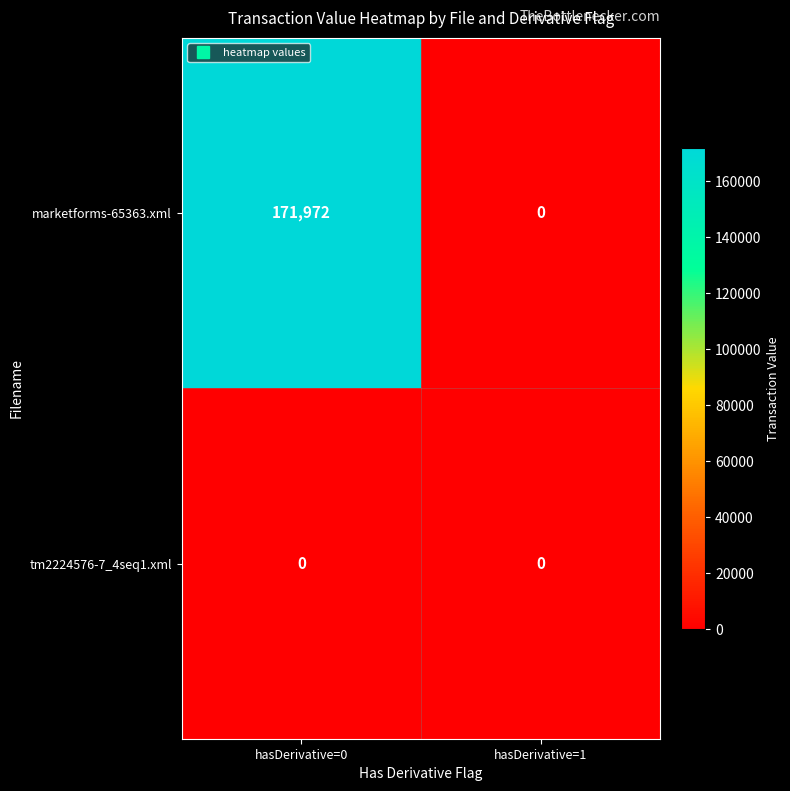

At which category is the sum across all series the highest?

hasDerivative=0